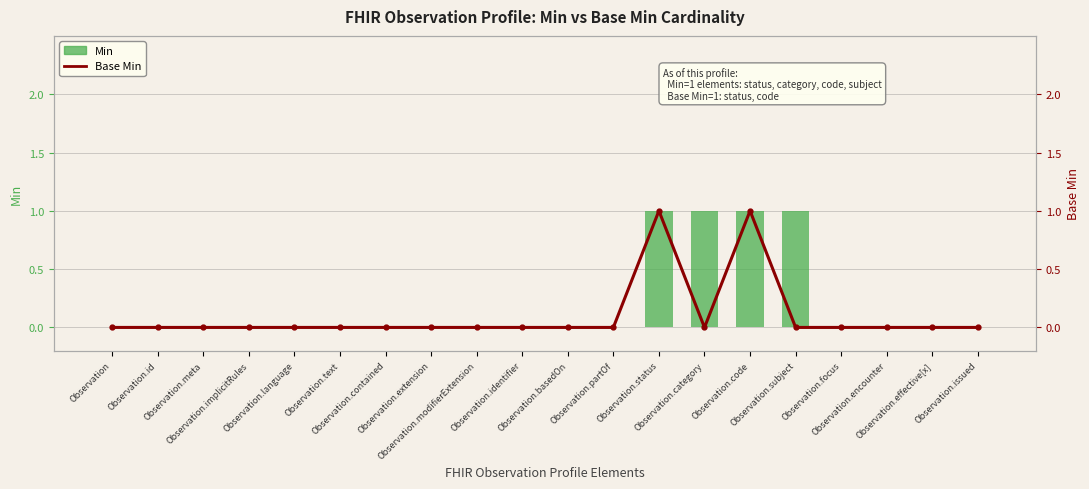

Rank the series by their maximum value, from lowest to highest.

Min, Base Min